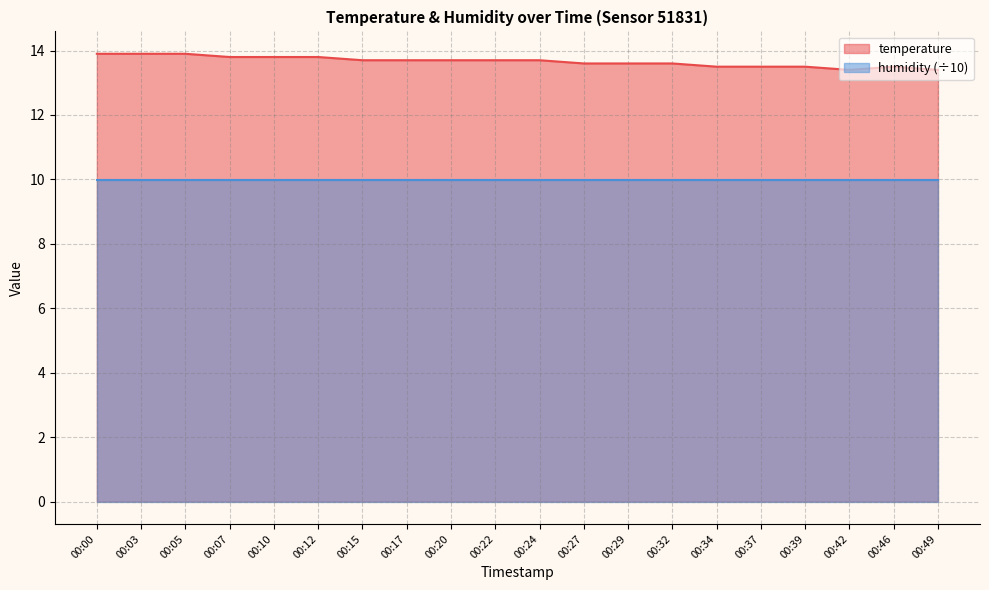

What is the difference between the maximum and minimum values?

0.5